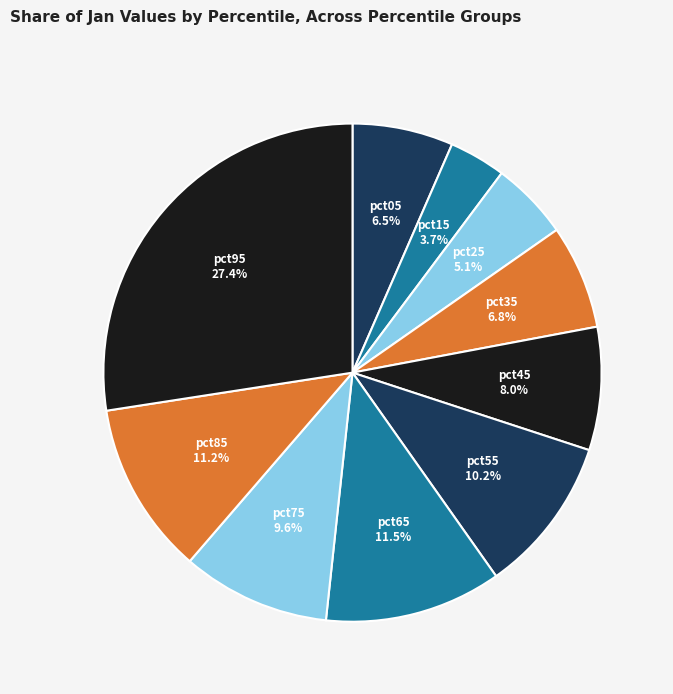

The pct35 slice represents 1% of the pie. True or false?

False